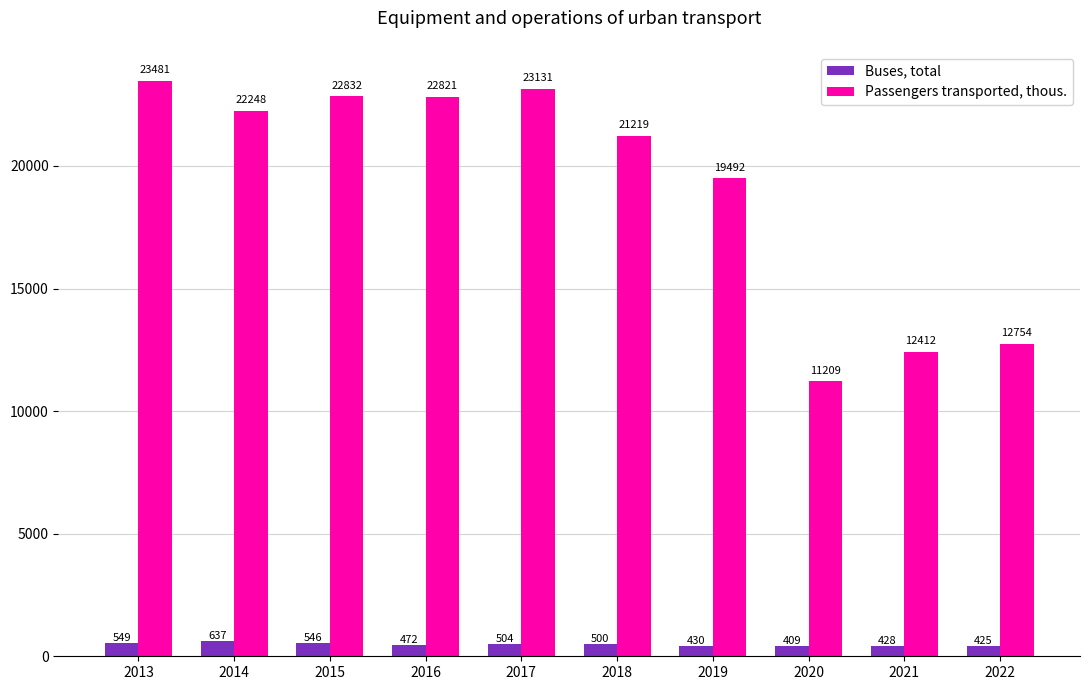

How many series are shown in this chart?

2